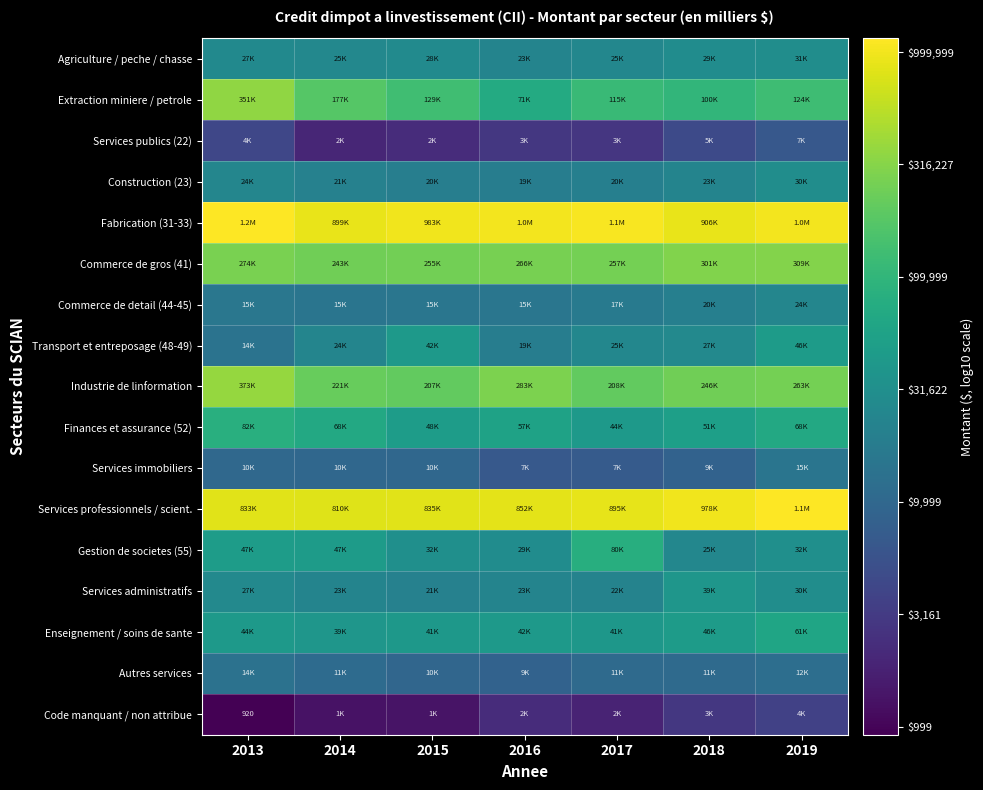

Which series has the largest total across all categories?

Fabrication (31-33)